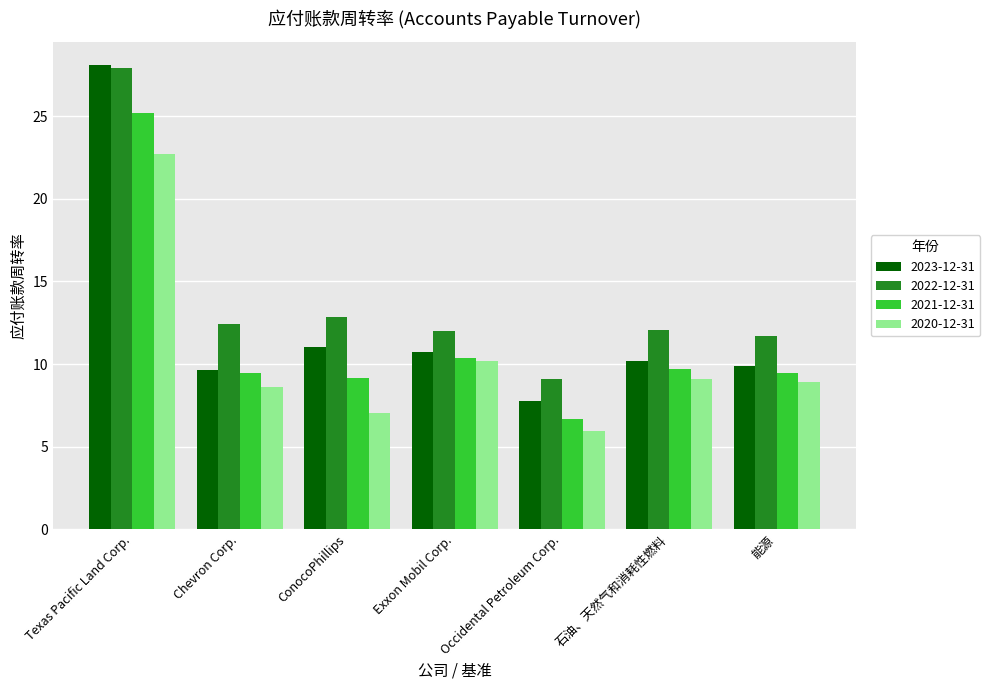

What position from the left is 石油、天然气和消耗性燃料?

6